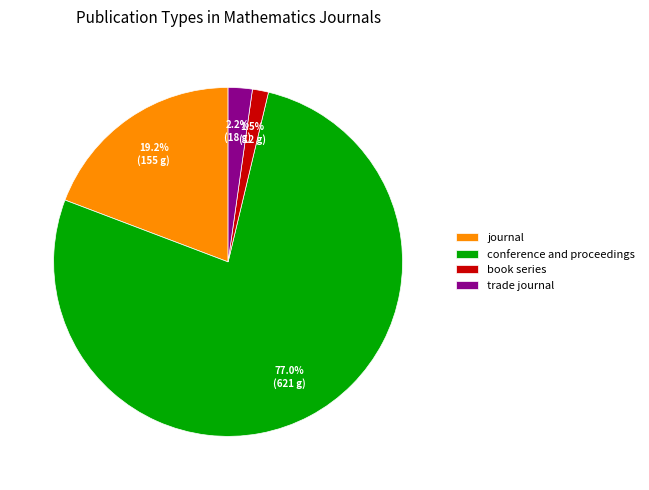

Count the number of slices in the pie.

4